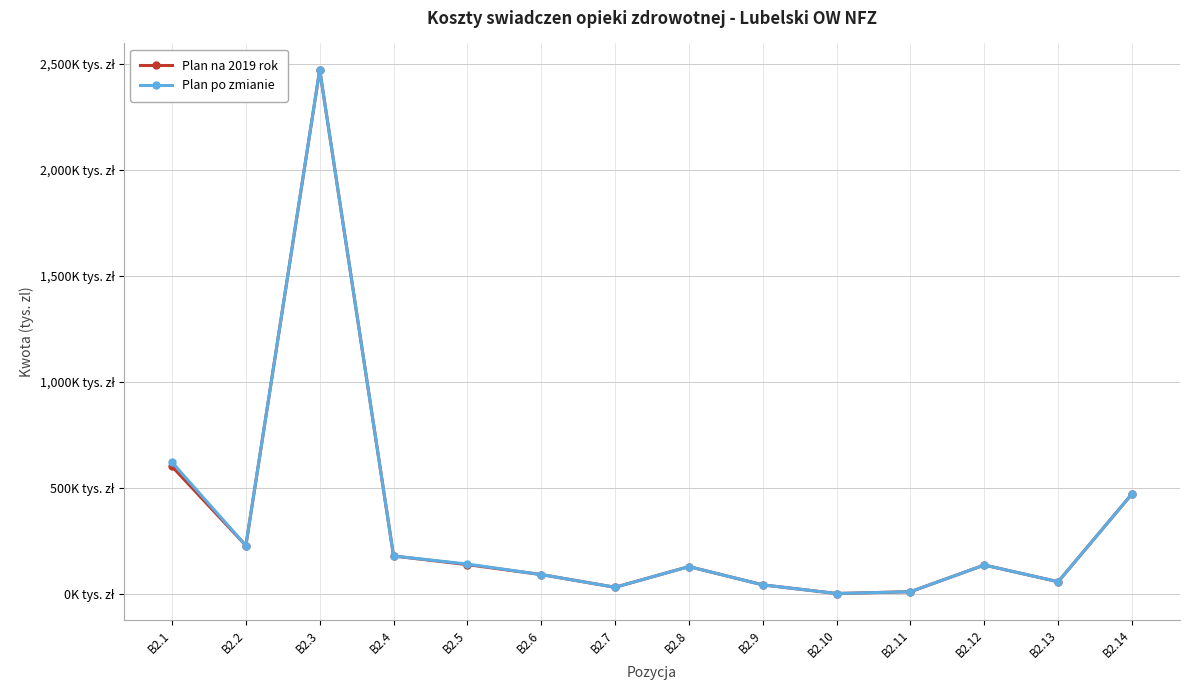

True or false: Plan na 2019 rok and Plan po zmianie intersect in this chart.

False